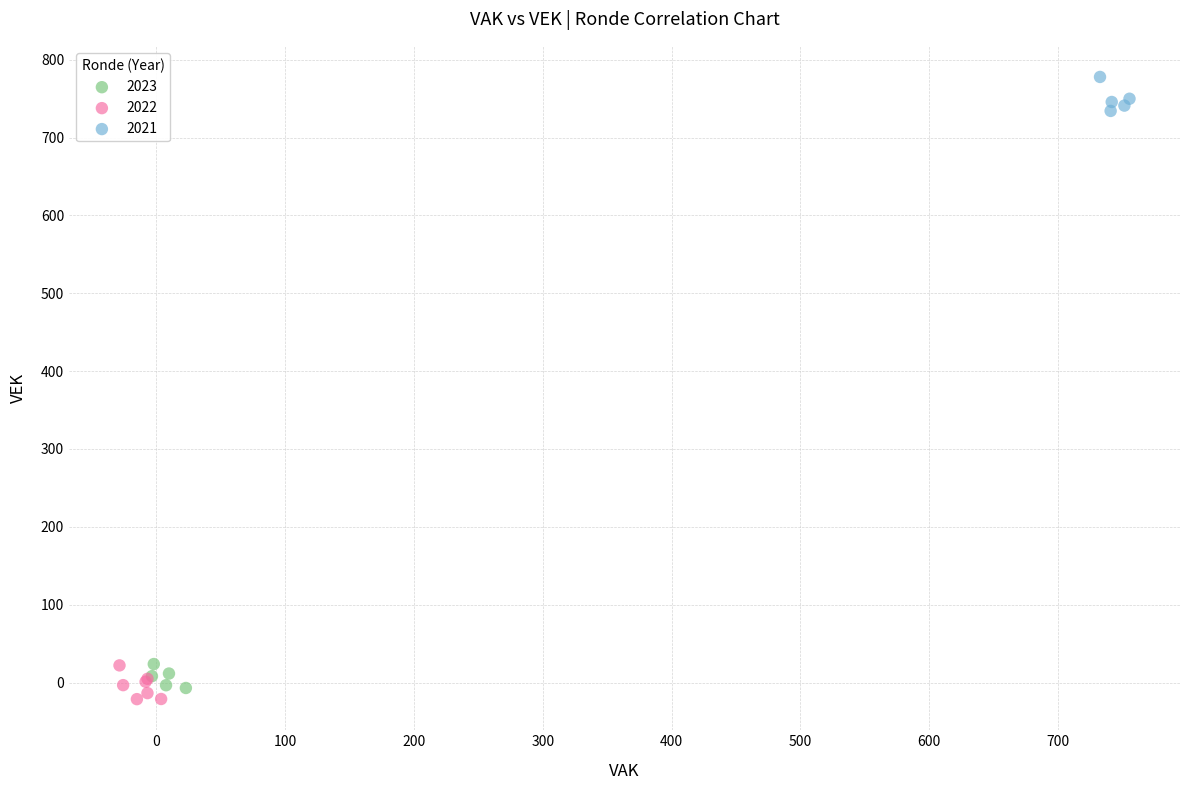

Which series contains the highest Y value?

2021